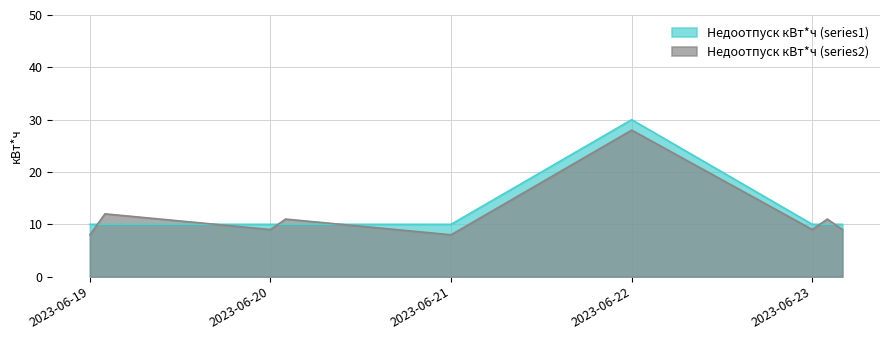

Read the Недоотпуск кВт*ч (series1) value at 2023-06-23, to the nearest 5.

10